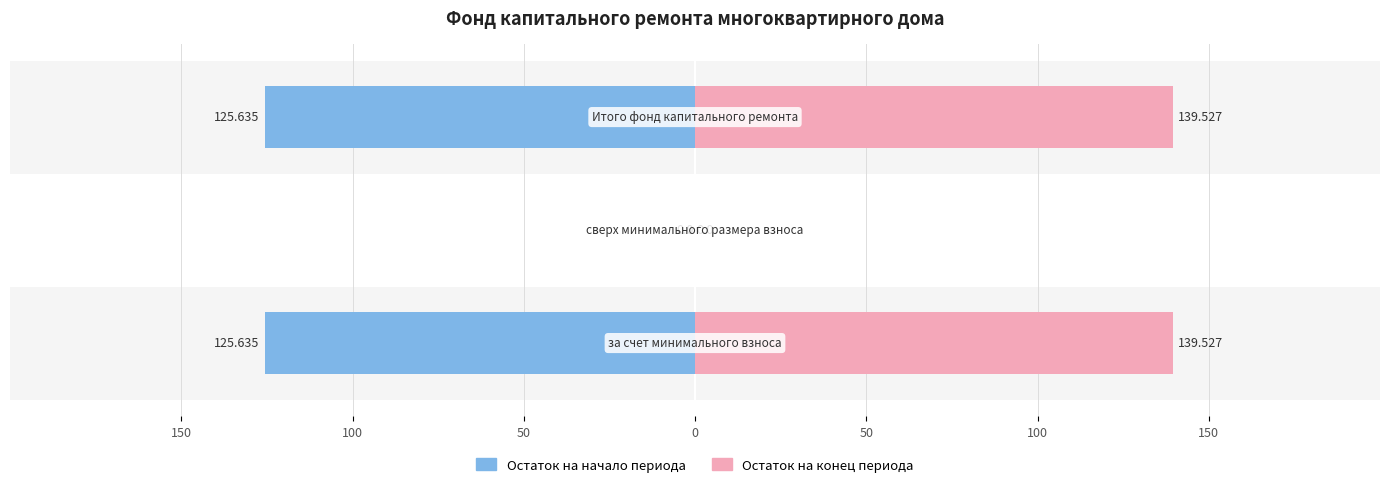

The value of Остаток на начало периода at 50 is -125.6. True or false?

True